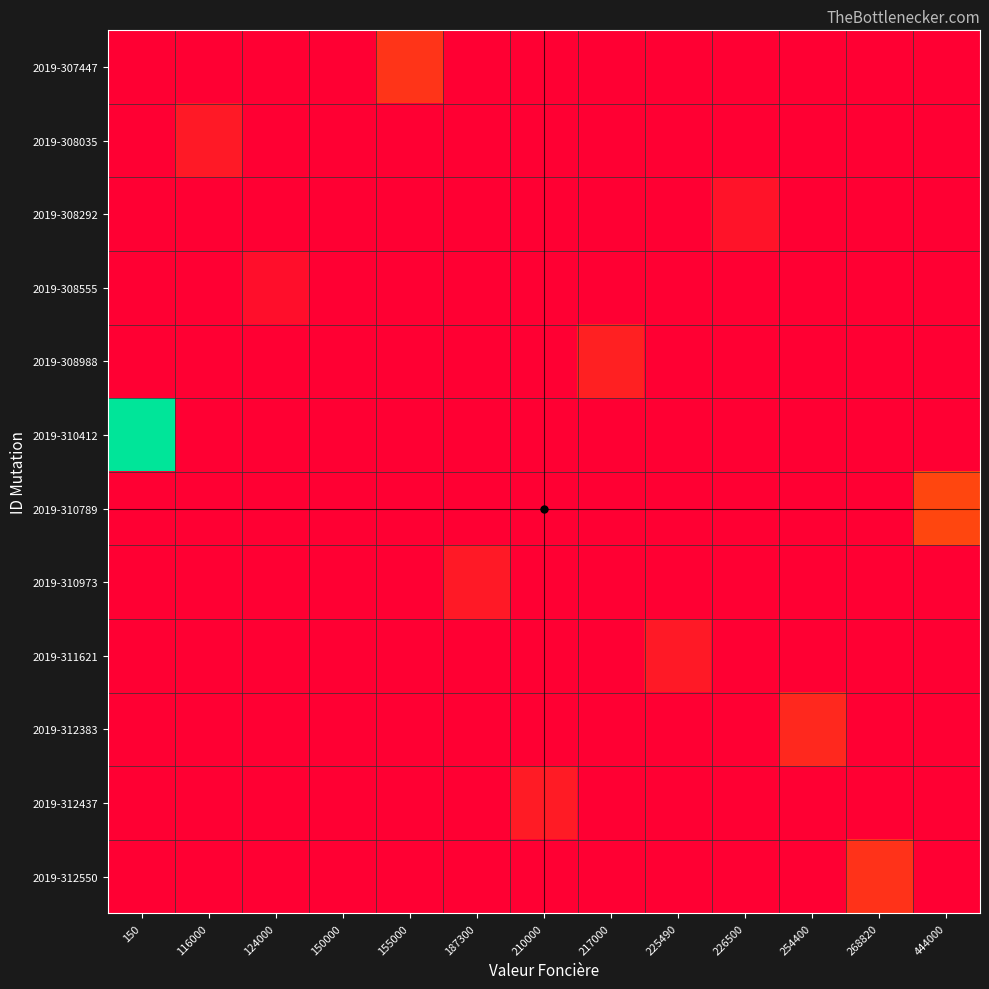

Reading left to right, list all the values displayed in this chart.

2019-307447: 150=0	116000=0	124000=0	150000=0	155000=1052	187300=0	210000=0	217000=0	225490=0	226500=0	254400=0	268820=0	444000=0
2019-308035: 150=0	116000=514	124000=0	150000=0	155000=0	187300=0	210000=0	217000=0	225490=0	226500=0	254400=0	268820=0	444000=0
2019-308292: 150=0	116000=0	124000=0	150000=0	155000=0	187300=0	210000=0	217000=0	225490=0	226500=391	254400=0	268820=0	444000=0
2019-308555: 150=0	116000=0	124000=304	150000=0	155000=0	187300=0	210000=0	217000=0	225490=0	226500=0	254400=0	268820=0	444000=0
2019-308988: 150=0	116000=0	124000=0	150000=0	155000=0	187300=0	210000=0	217000=652	225490=0	226500=0	254400=0	268820=0	444000=0
2019-310412: 150=6082	116000=0	124000=0	150000=0	155000=0	187300=0	210000=0	217000=0	225490=0	226500=0	254400=0	268820=0	444000=0
2019-310789: 150=0	116000=0	124000=0	150000=0	155000=0	187300=0	210000=0	217000=0	225490=0	226500=0	254400=0	268820=0	444000=1406
2019-310973: 150=0	116000=0	124000=0	150000=0	155000=0	187300=500	210000=0	217000=0	225490=0	226500=0	254400=0	268820=0	444000=0
2019-311621: 150=0	116000=0	124000=0	150000=0	155000=0	187300=0	210000=0	217000=0	225490=507	226500=0	254400=0	268820=0	444000=0
2019-312383: 150=0	116000=0	124000=0	150000=0	155000=0	187300=0	210000=0	217000=0	225490=0	226500=0	254400=799	268820=0	444000=0
2019-312437: 150=0	116000=0	124000=0	150000=0	155000=0	187300=0	210000=557	217000=0	225490=0	226500=0	254400=0	268820=0	444000=0
2019-312550: 150=0	116000=0	124000=0	150000=0	155000=0	187300=0	210000=0	217000=0	225490=0	226500=0	254400=0	268820=1000	444000=0